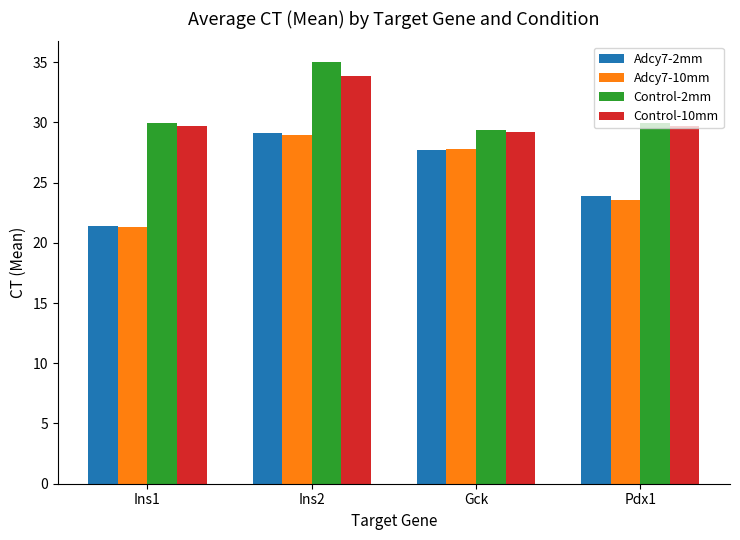

The value of Control-2mm at Pdx1 is 29.9. True or false?

True